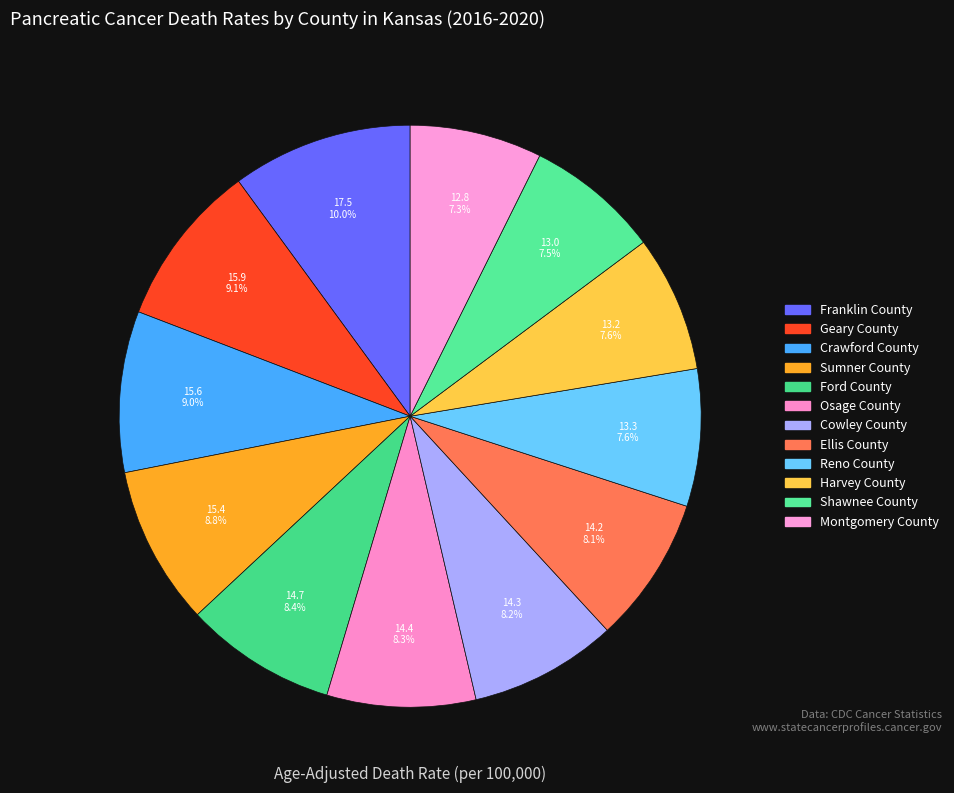

Count the number of slices in the pie.

12